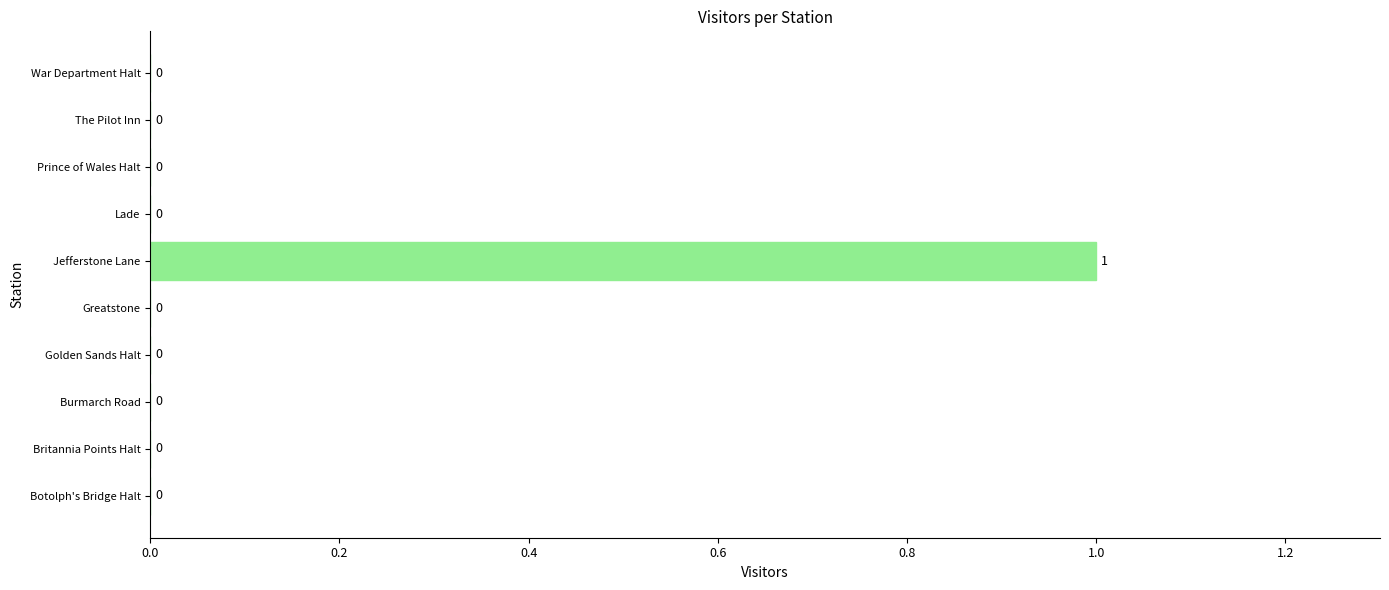

Is it true that the value at Lade is 0?

True